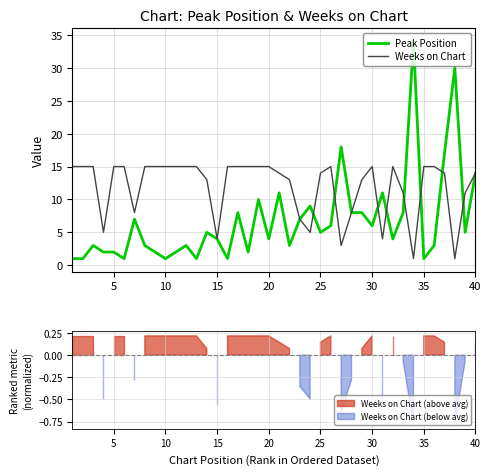

True or false: Weeks on Chart and Peak Position intersect in this chart.

True